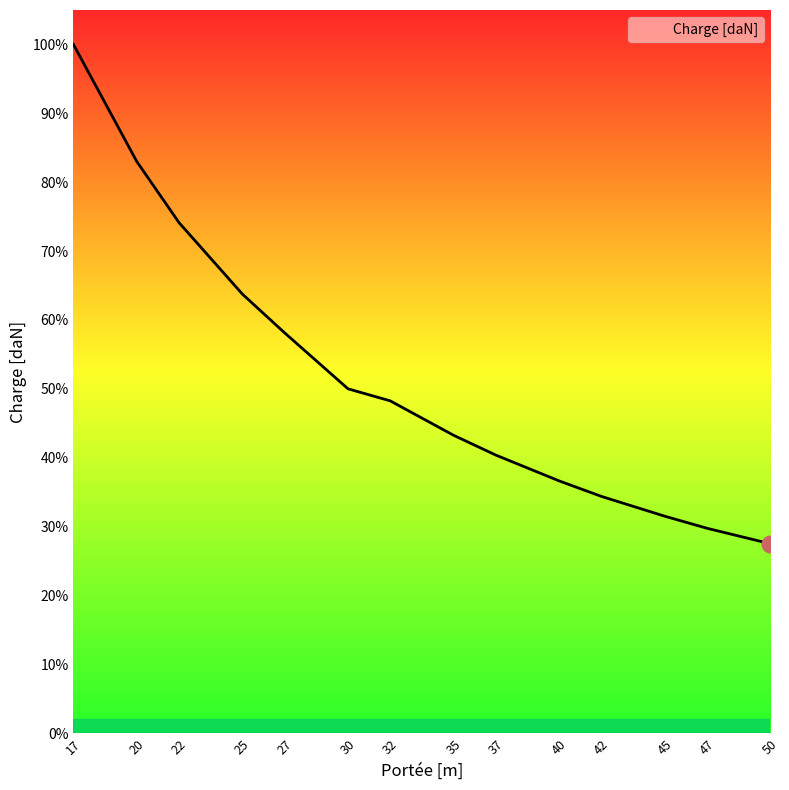

Rank the categories by value from highest to lowest.

17, 20, 22, 25, 27, 30, 32, 35, 37, 40, 42, 45, 47, 50